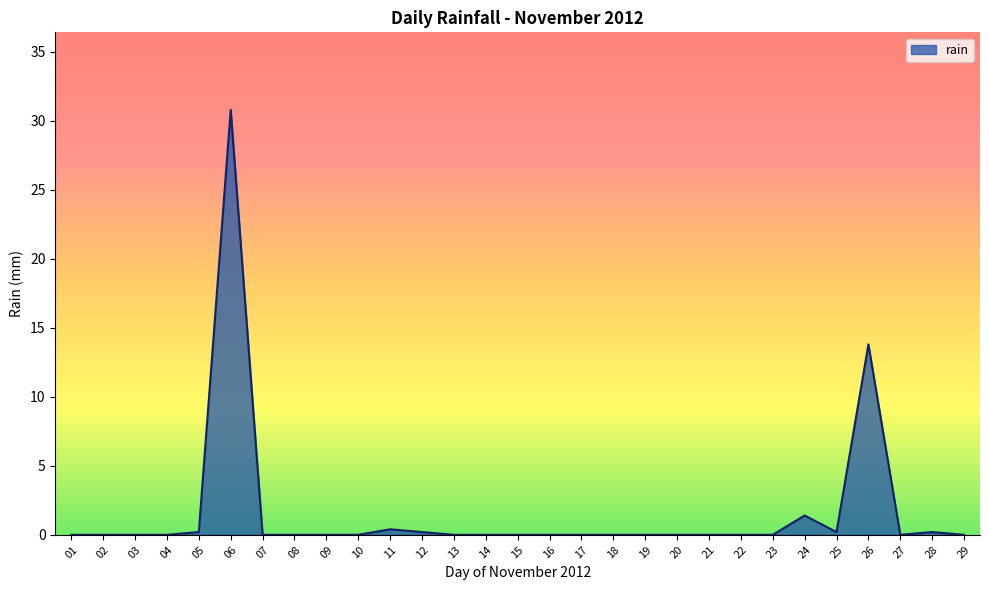

Count the number of data series in this chart.

1